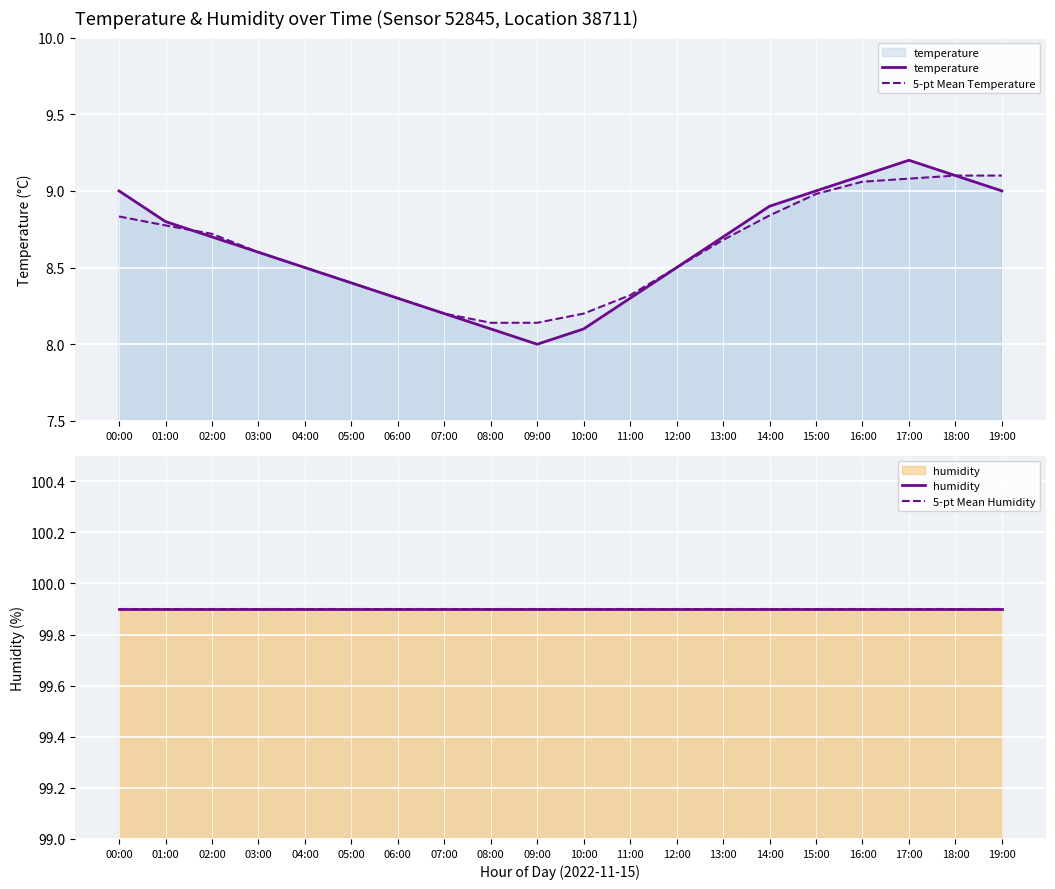

What position from the left is 12:00?

13